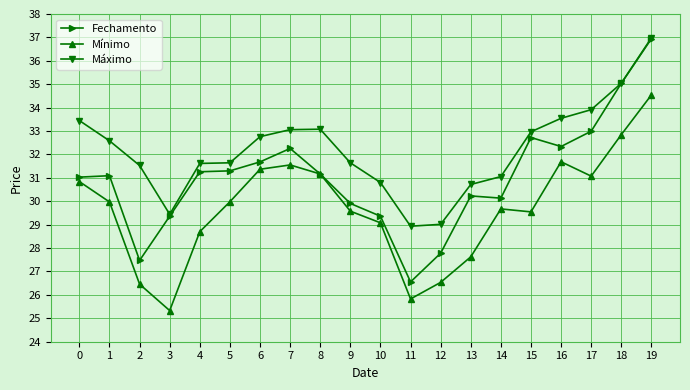

What is the value of the Fechamento point at the 4th from the left?

29.4